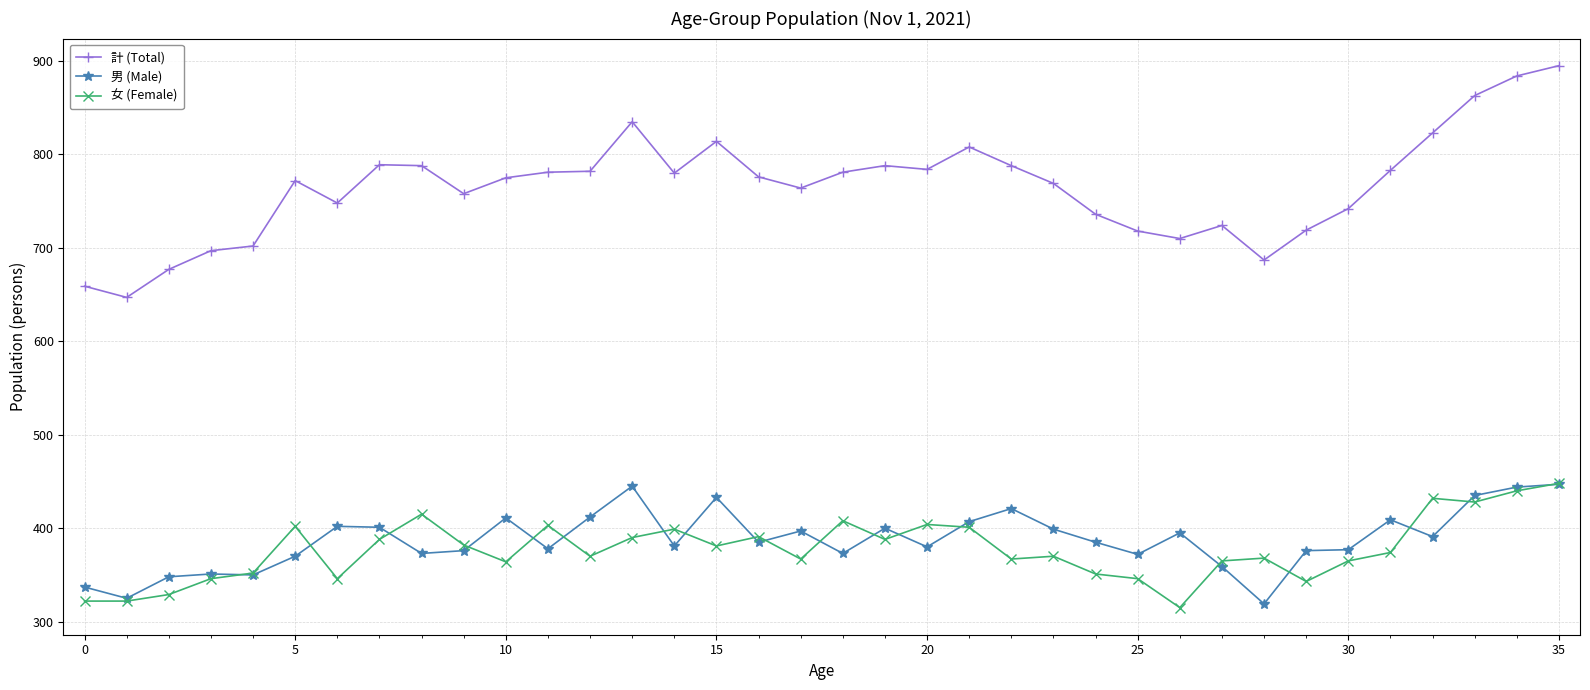

True or false: 男 (Male) and 計 (Total) intersect in this chart.

False